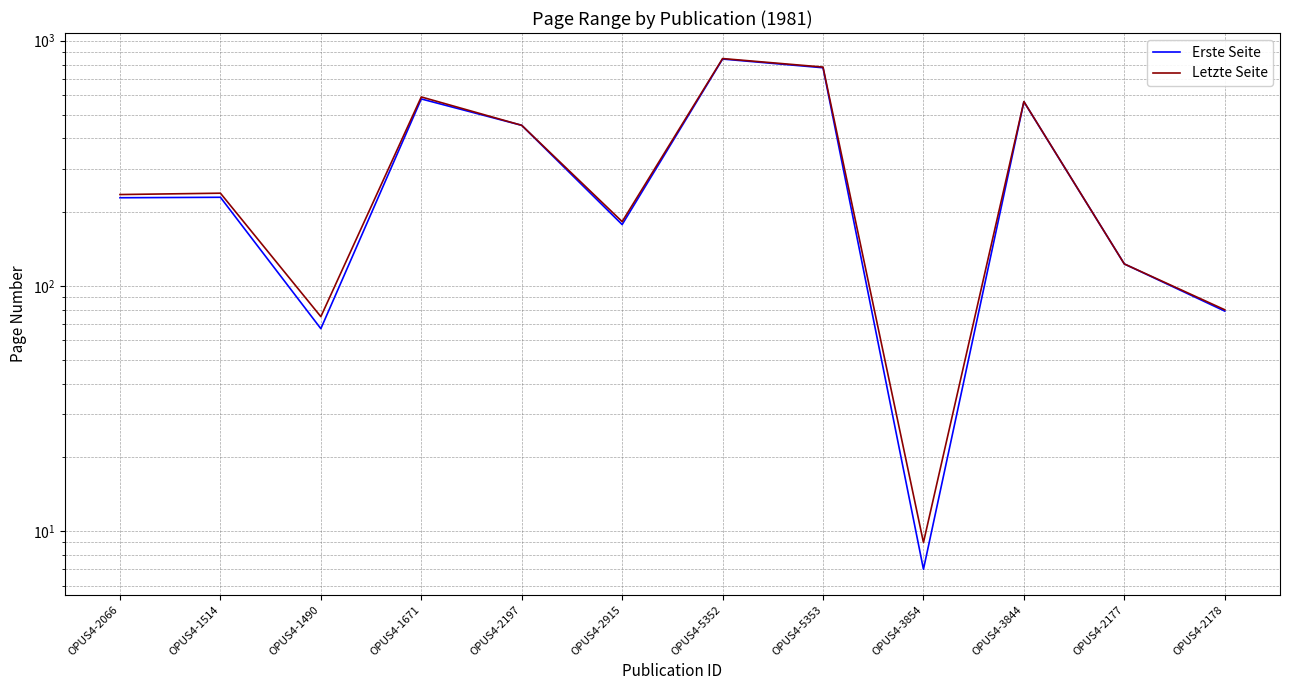

True or false: Erste Seite and Letzte Seite intersect in this chart.

False